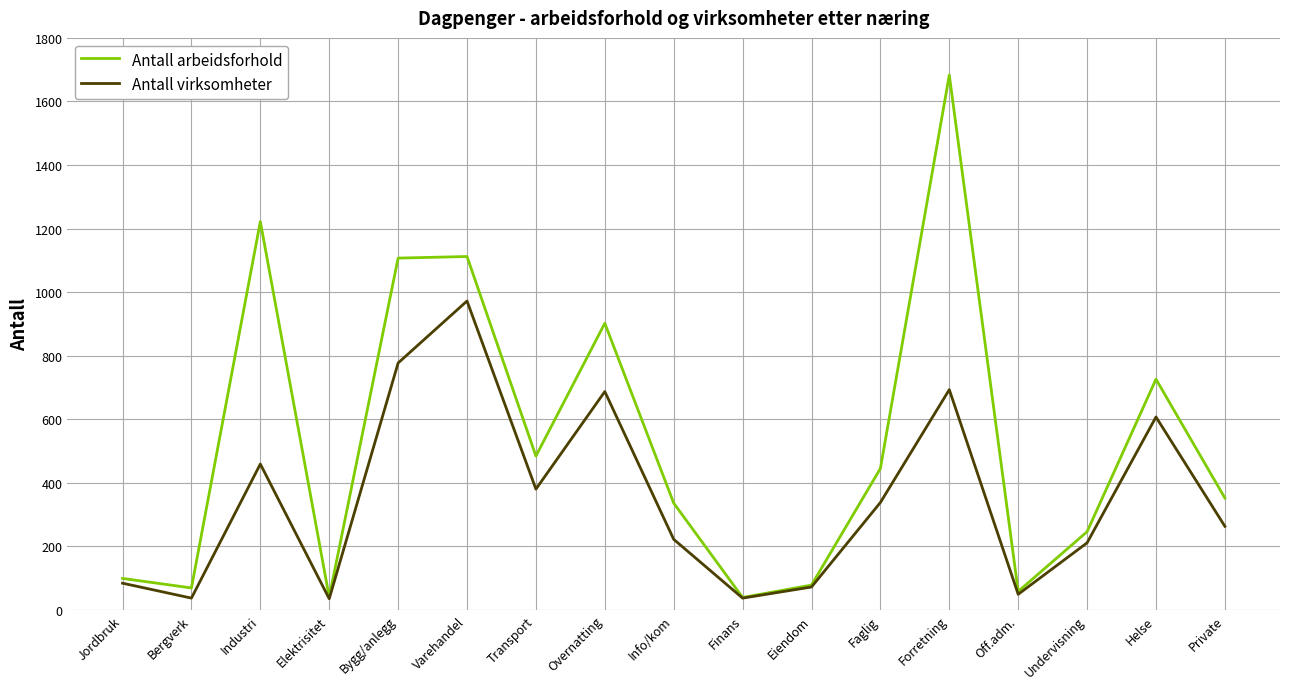

The value of Antall arbeidsforhold at Varehandel is 1112. True or false?

True